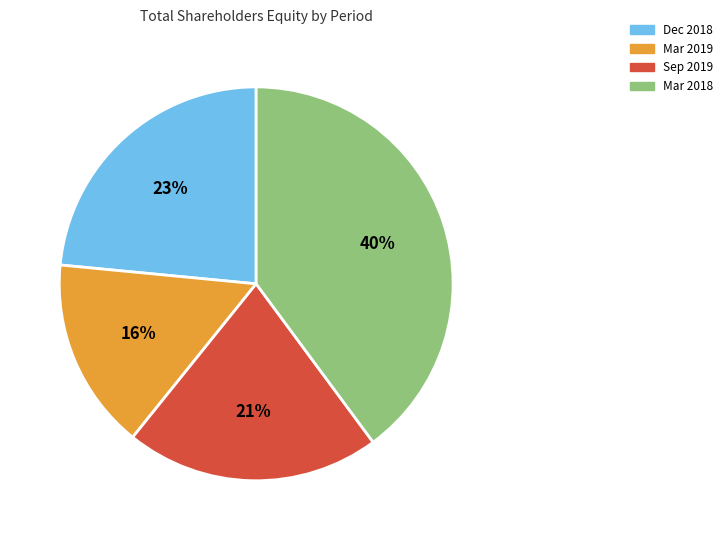

Is there any slice that represents more than half of the pie?

No